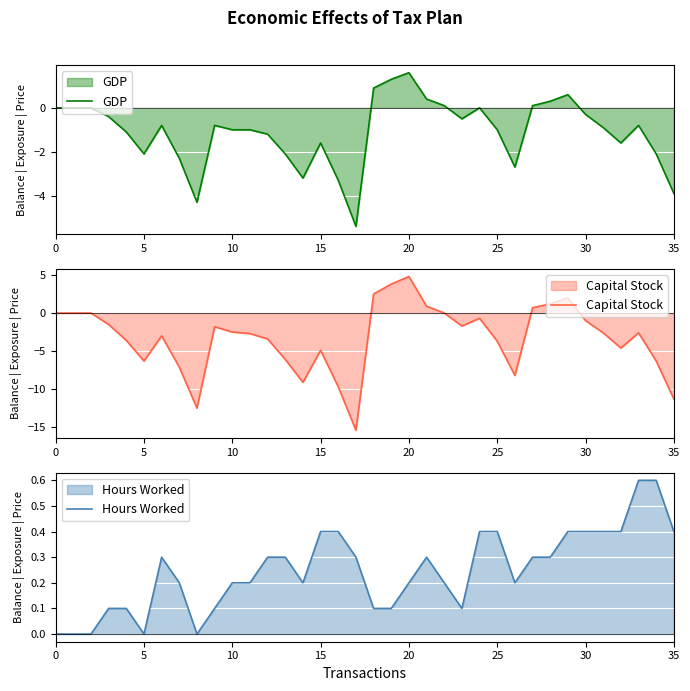

How many Hours Worked values are between 0 and 1?

36